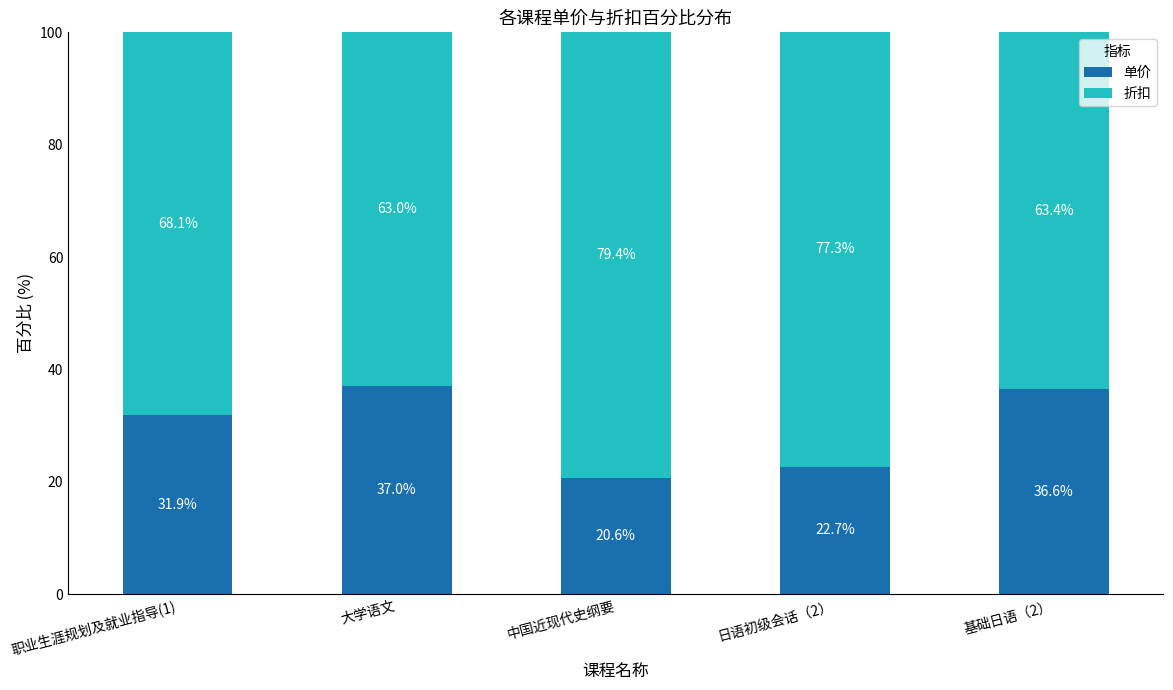

True or false: 单价 has a value of 36.6 at 基础日语（2）.

True